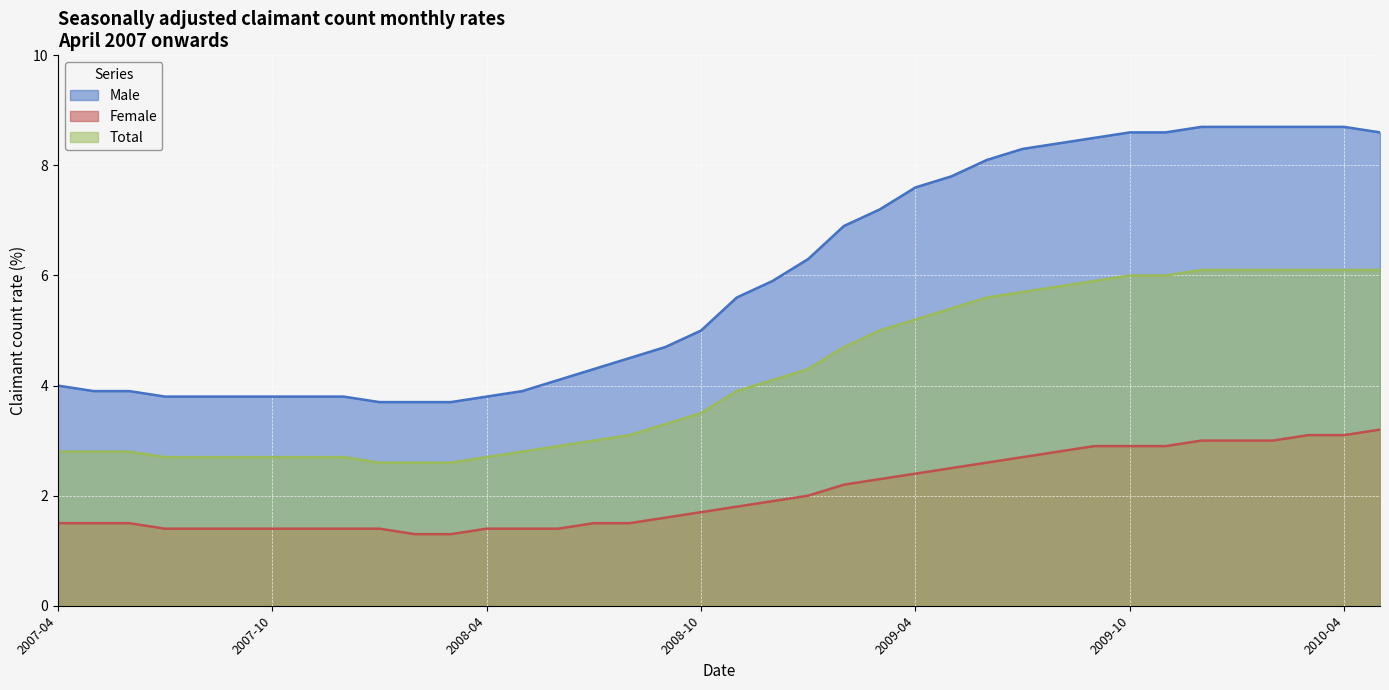

At 2010-04, list the series in order from smallest to largest.

Female, Total, Male